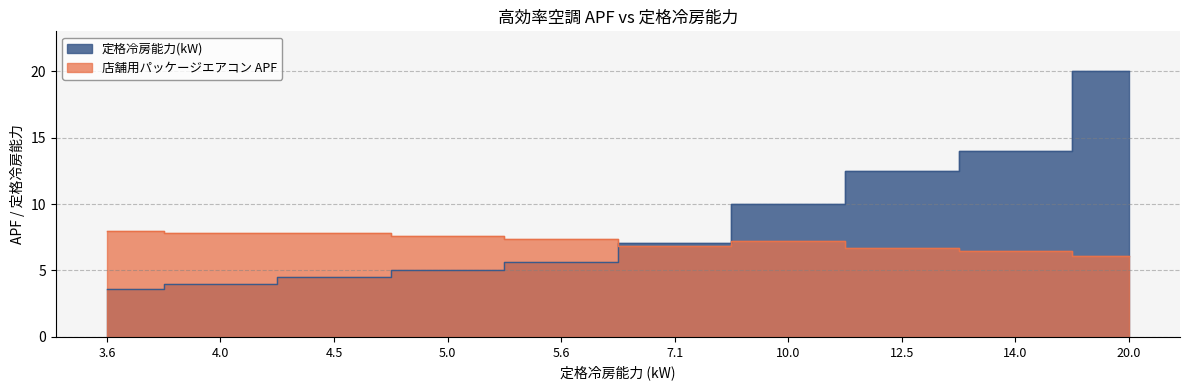

Where is the first local minimum for 店舗用パッケージエアコン APF?

7.1